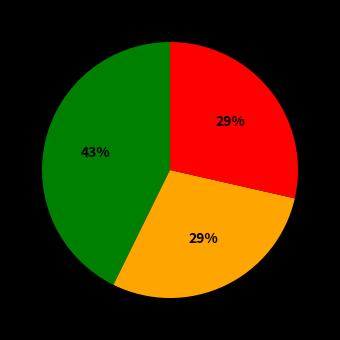

How many slices are in this pie chart?

3